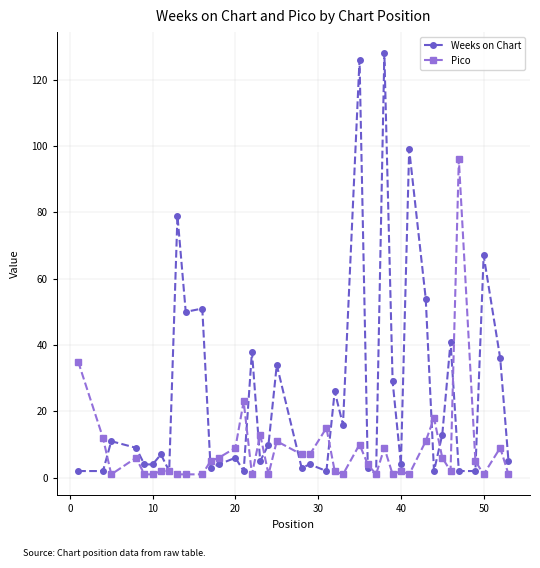

Which series has the largest total across all categories?

Weeks on Chart